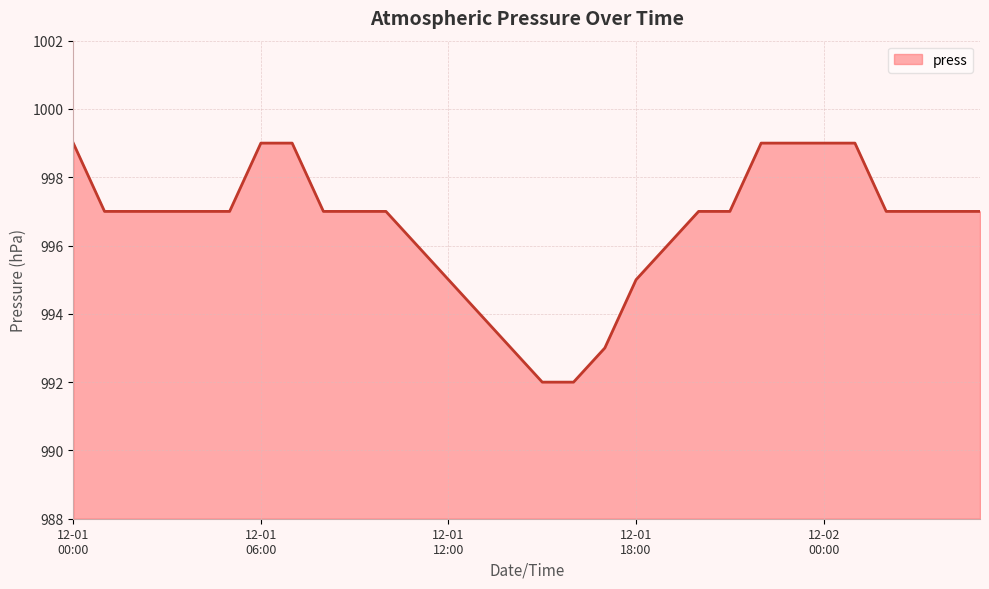

What is the difference between the maximum and minimum values?

7